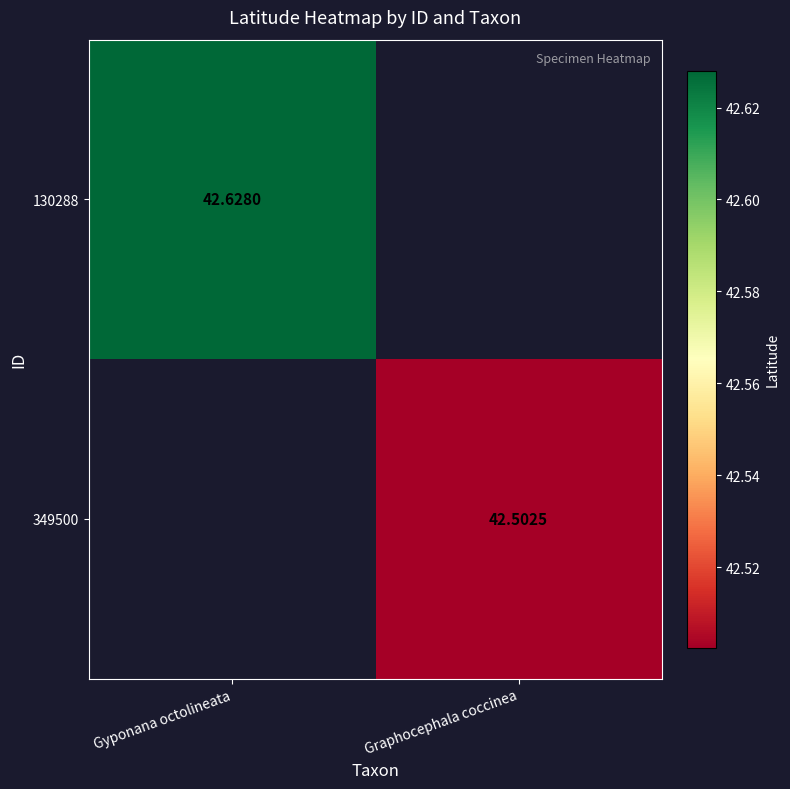

What is the maximum value shown in the chart?

42.6